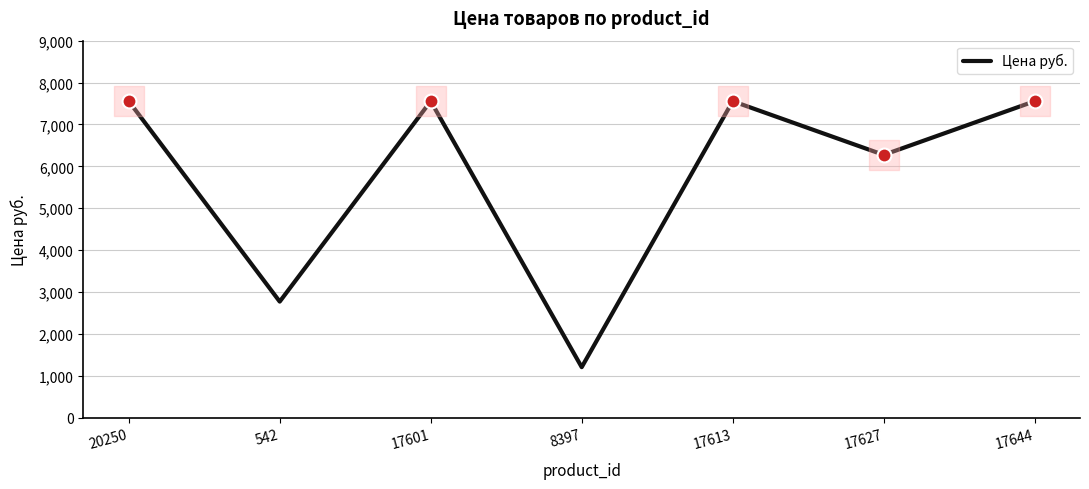

Between 17613 and 17627, which is larger?

17613